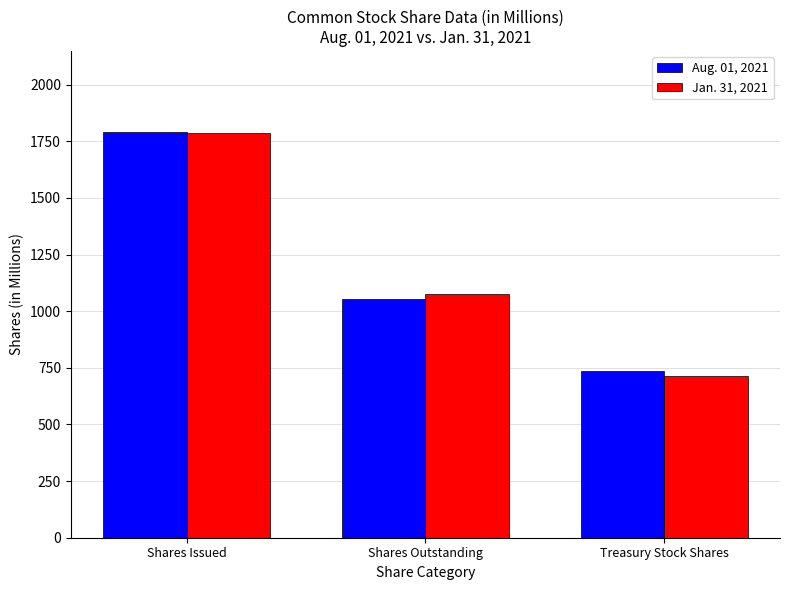

Reading left to right, what are all the values shown in this chart?

Aug. 01, 2021: Shares Issued=1791	Shares Outstanding=1056	Treasury Stock Shares=735
Jan. 31, 2021: Shares Issued=1789	Shares Outstanding=1077	Treasury Stock Shares=712